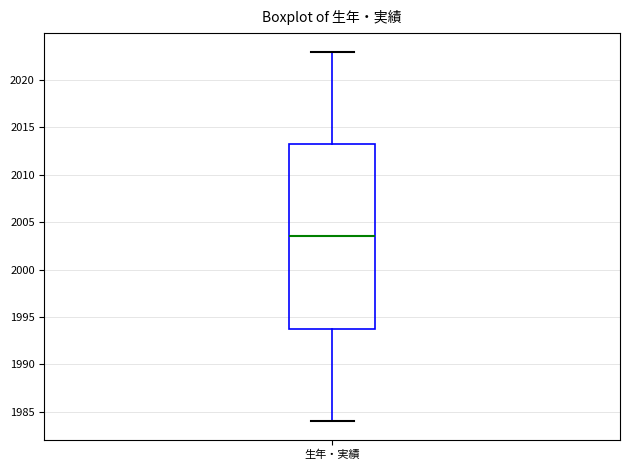

Read this box plot against the y-axis: the position of the median line, the range covered by the box, and the ends of both whiskers. The values are not printed on the chart, so give them approximately, as read against the axis.

median 2003.5, box 1994.0 to 2013.5, whiskers 1984.0 to 2023.0